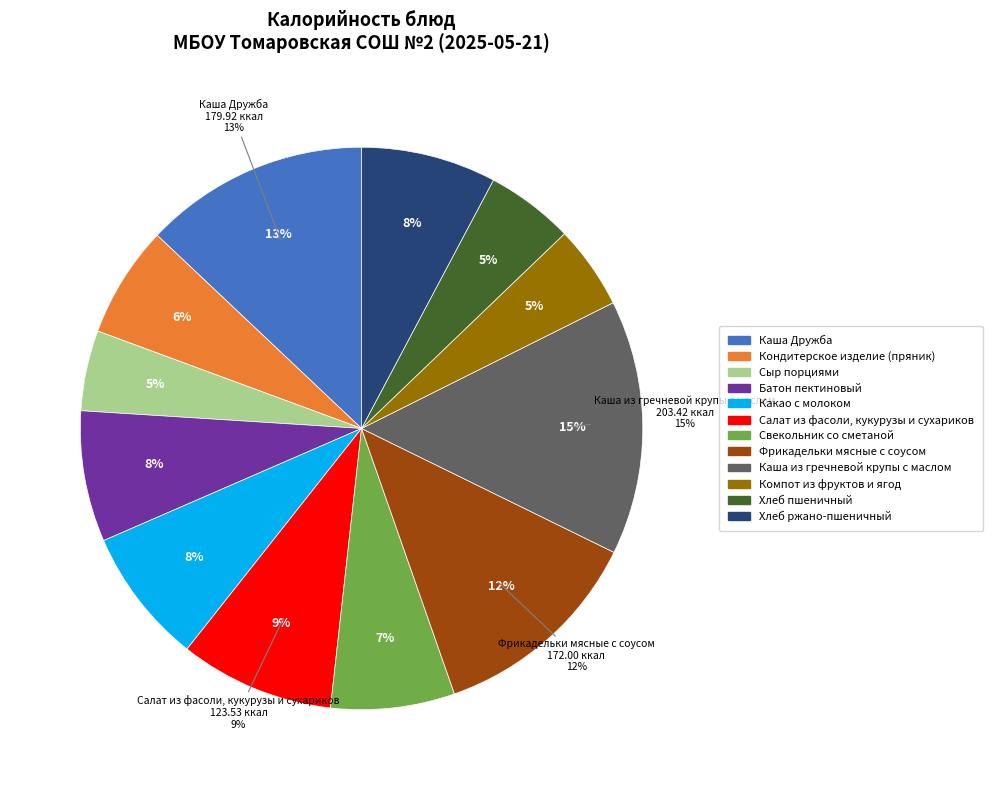

What percentage is NOT represented by Каша из гречневой крупы с маслом?

85.4%